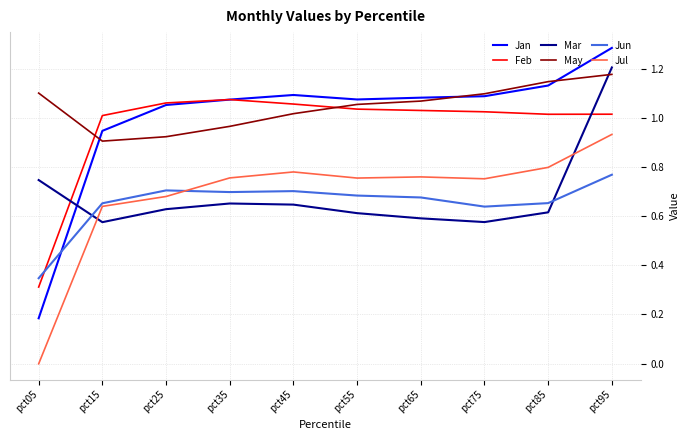

How many times do Mar and May cross each other?

1